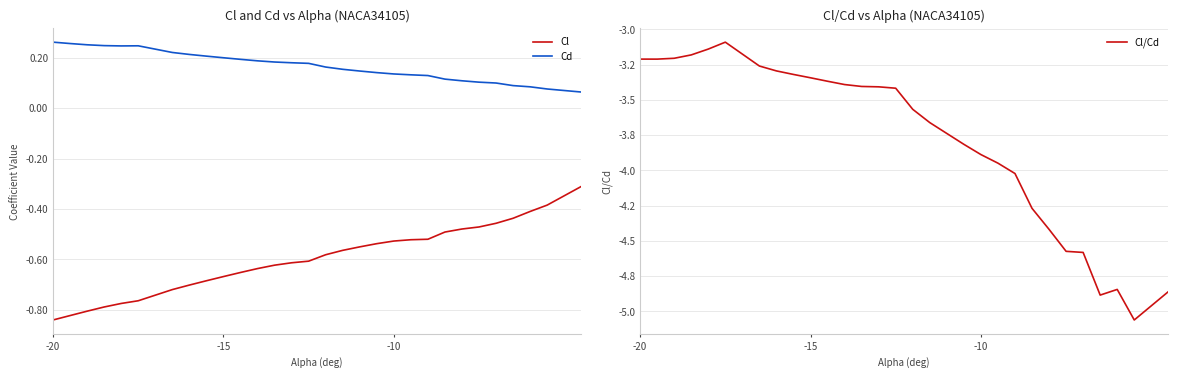

The Cd series shows 0.3 at -20. True or false?

True